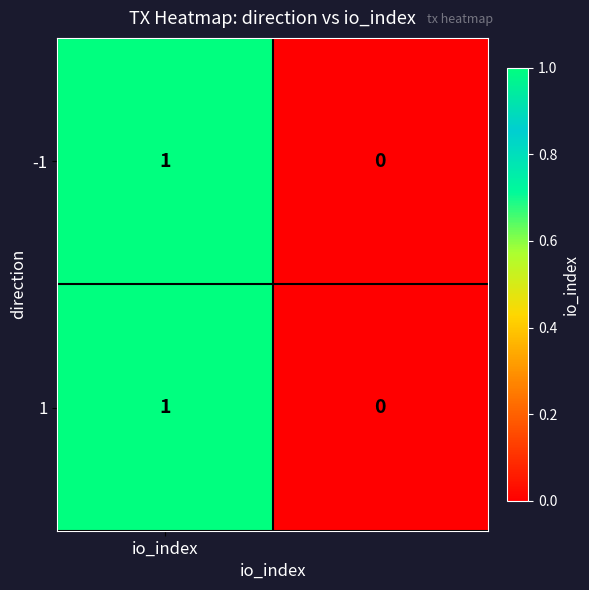

Reading right to left, transcribe all the data shown in this chart.

-1: 0	1
1: 0	1